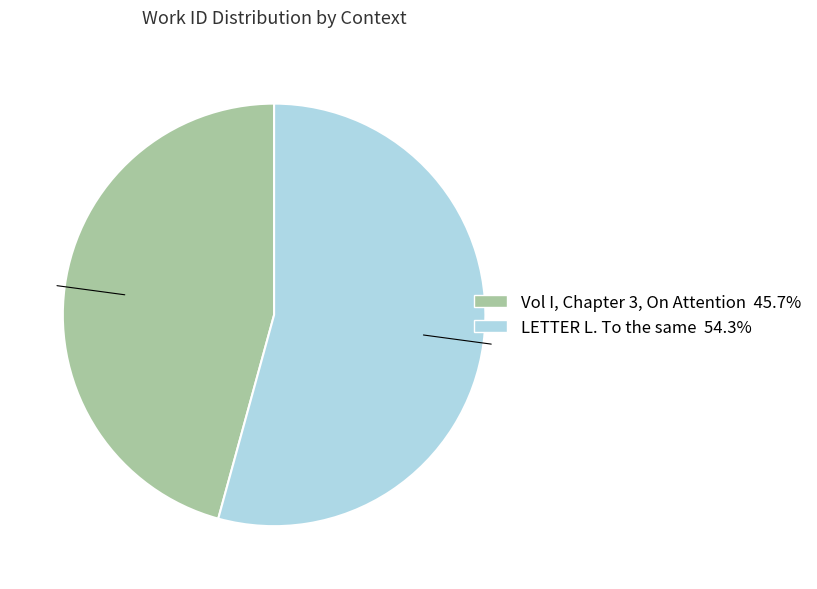

Is Vol I, Chapter 3, On Attention the majority of the pie?

No